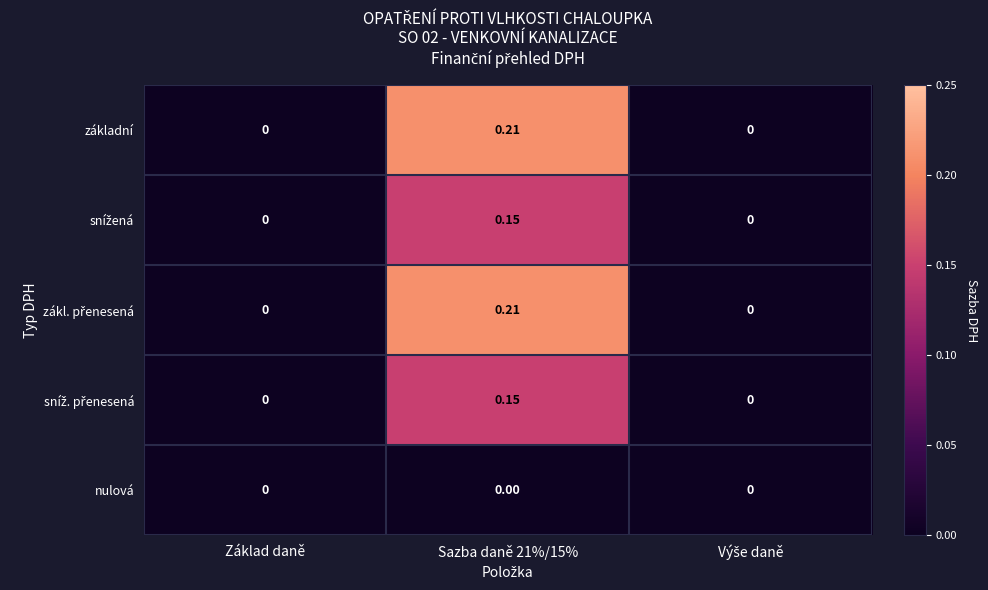

How many series are shown in this chart?

5